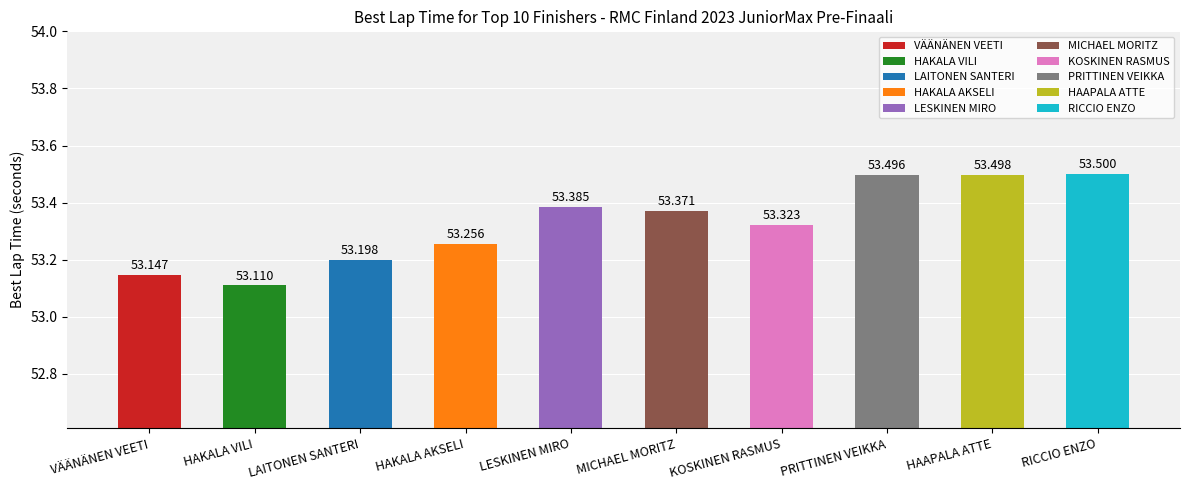

Reading right to left, what are all the values shown in this chart?

RICCIO ENZO=53.5	HAAPALA ATTE=53.5	PRITTINEN VEIKKA=53.5	KOSKINEN RASMUS=53.3	MICHAEL MORITZ=53.4	LESKINEN MIRO=53.4	HAKALA AKSELI=53.3	LAITONEN SANTERI=53.2	HAKALA VILI=53.1	VÄÄNÄNEN VEETI=53.1